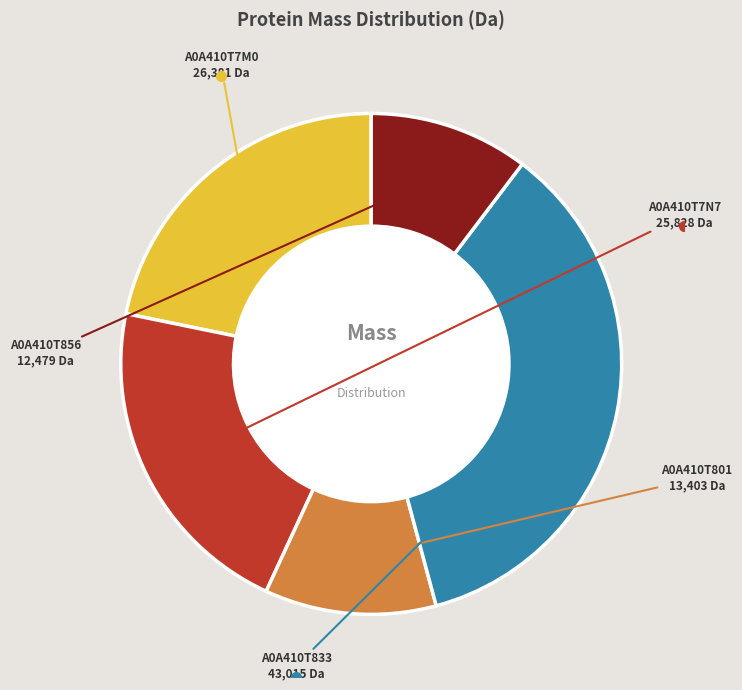

Does any single category account for the majority?

No